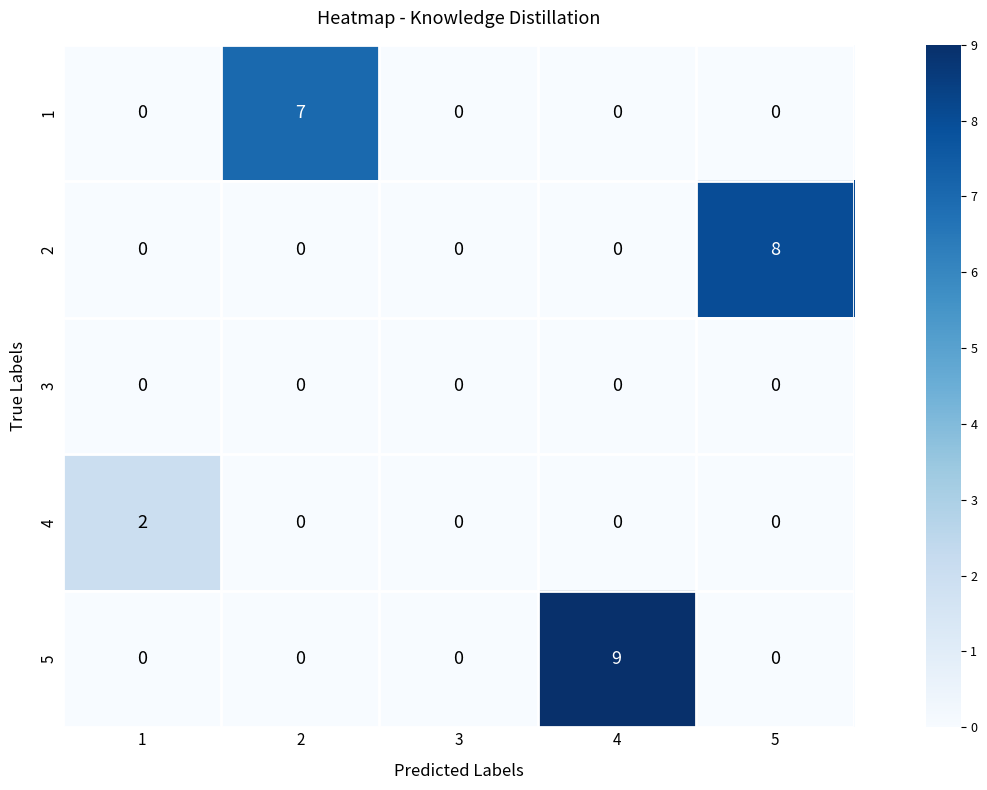

Reading right to left, extract all data points from this chart.

1: 0	0	0	7	0
2: 8	0	0	0	0
3: 0	0	0	0	0
4: 0	0	0	0	2
5: 0	9	0	0	0